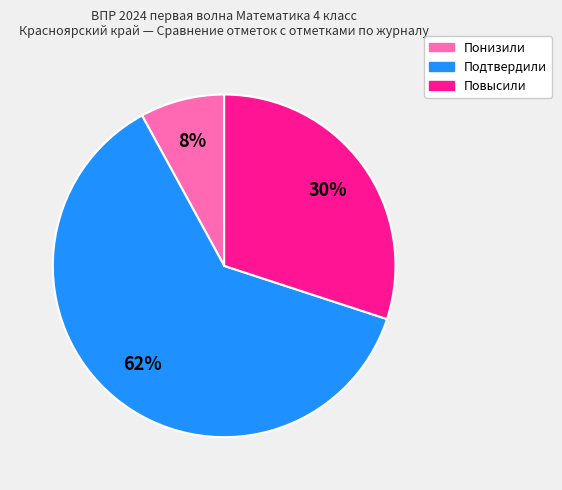

To the nearest percent, what percentage of the pie is Повысили?

30%